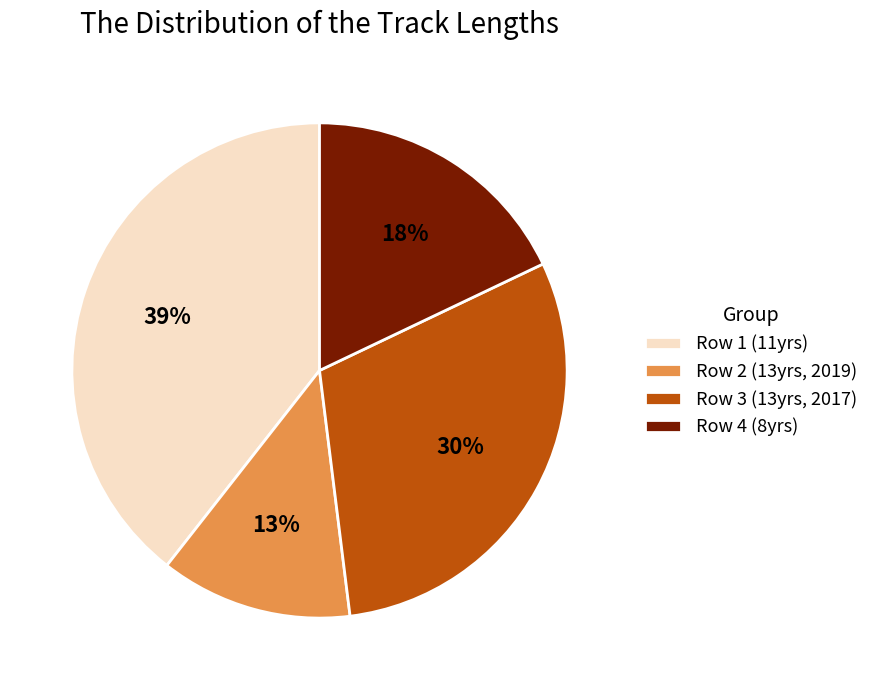

To the nearest percent, what is the average slice percentage?

25%